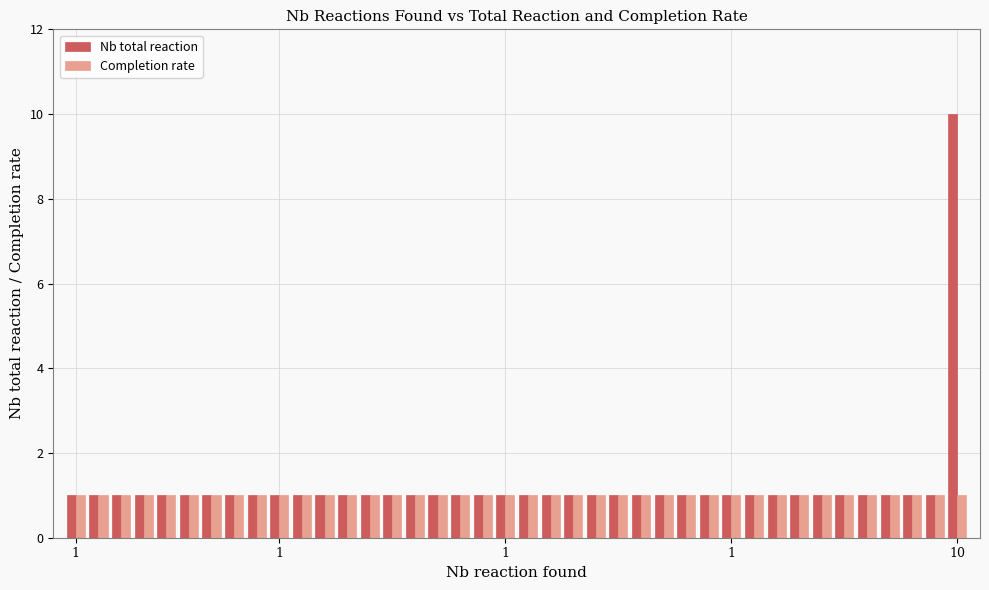

List the series in order of their peak value, highest first.

Nb total reaction, Completion rate